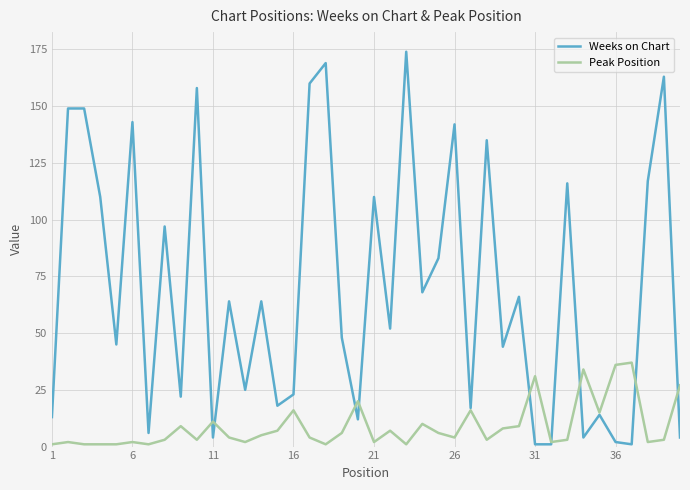

What is the maximum value shown in the chart?

174